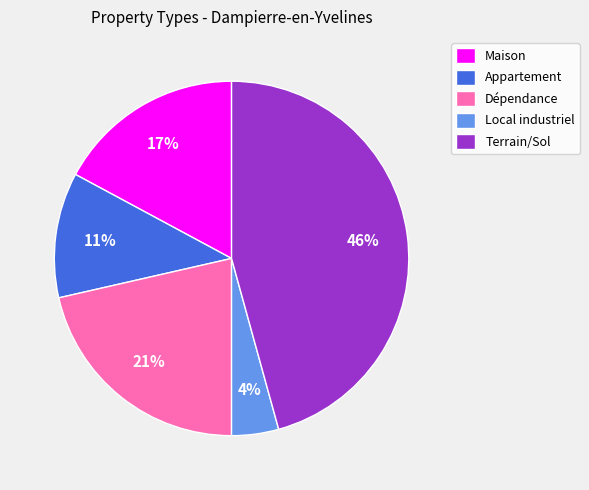

Rank the categories by value from highest to lowest.

Terrain/Sol, Dépendance, Maison, Appartement, Local industriel